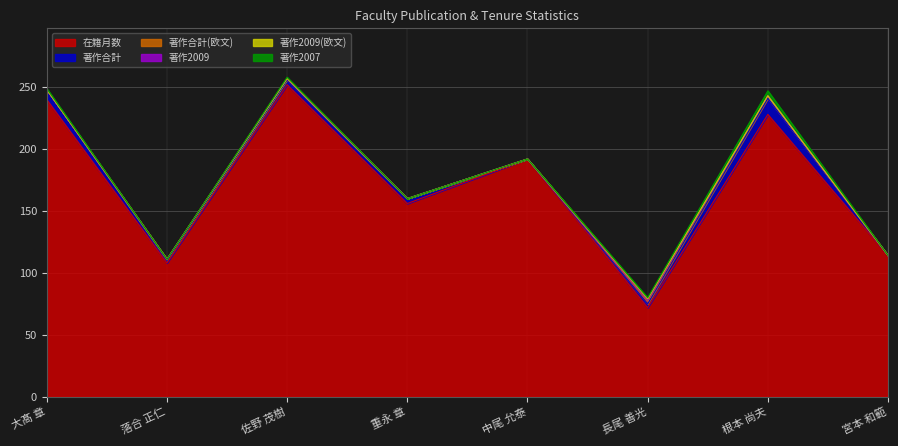

Which series changed the most between 長尾 善光 and 根本 尚夫?

在籍月数